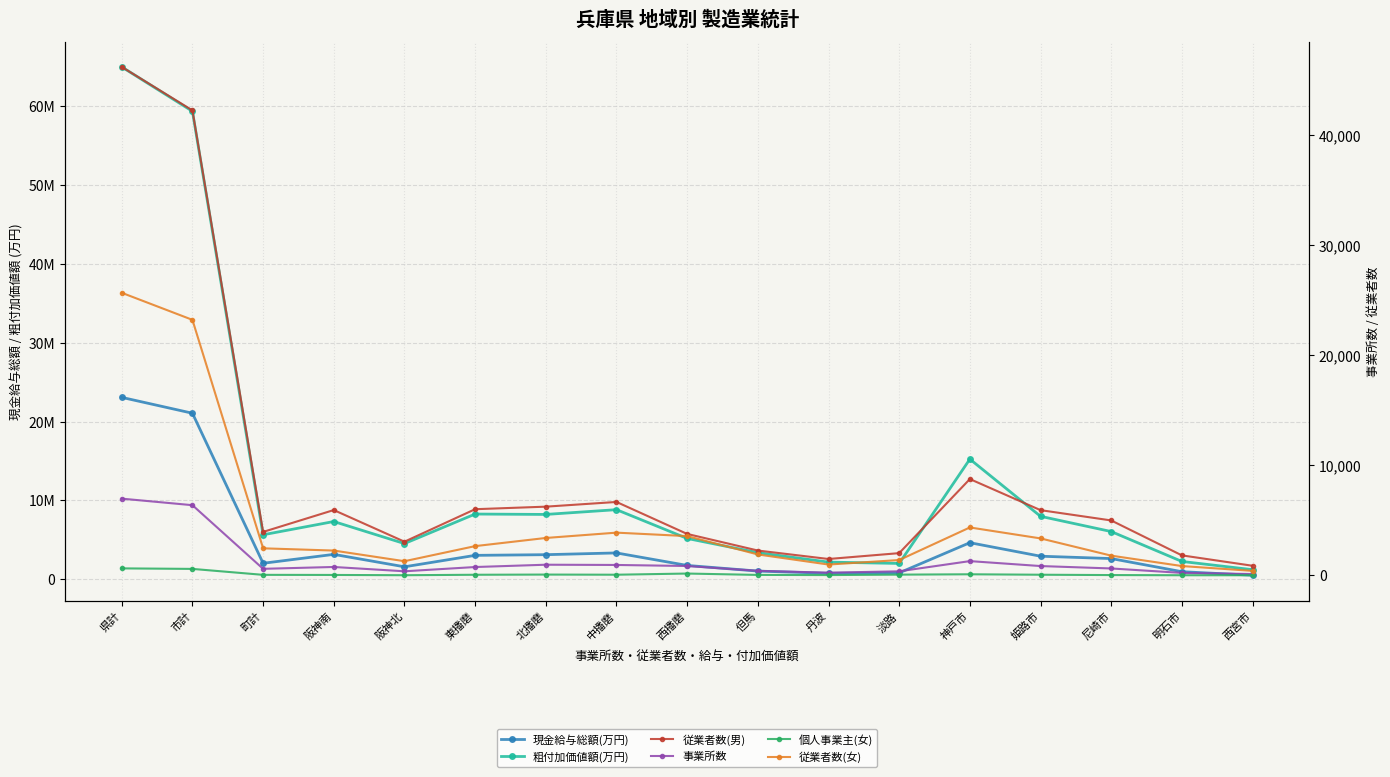

How many lines are shown in the chart?

6